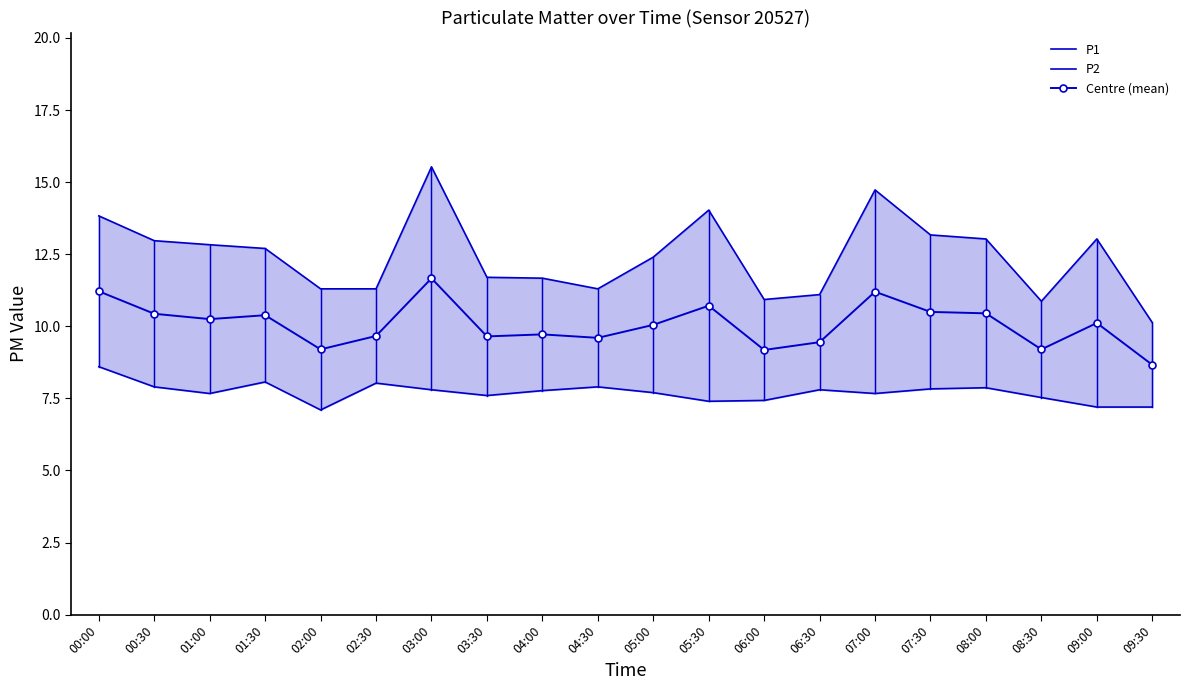

What is the total value across all series at 02:00?

27.6